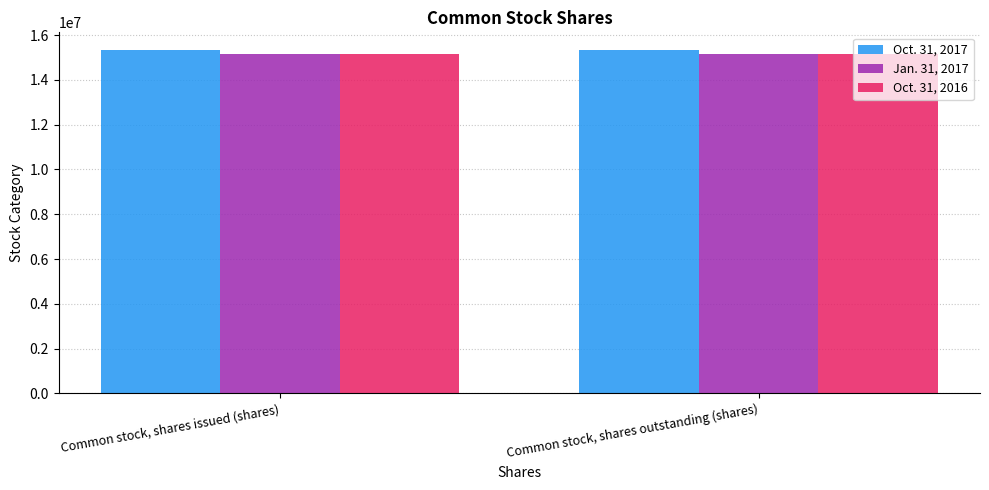

Reading left to right, extract all data points from this chart.

Oct. 31, 2017: 15357457	15357457
Jan. 31, 2017: 15179664	15179664
Oct. 31, 2016: 15179664	15179664